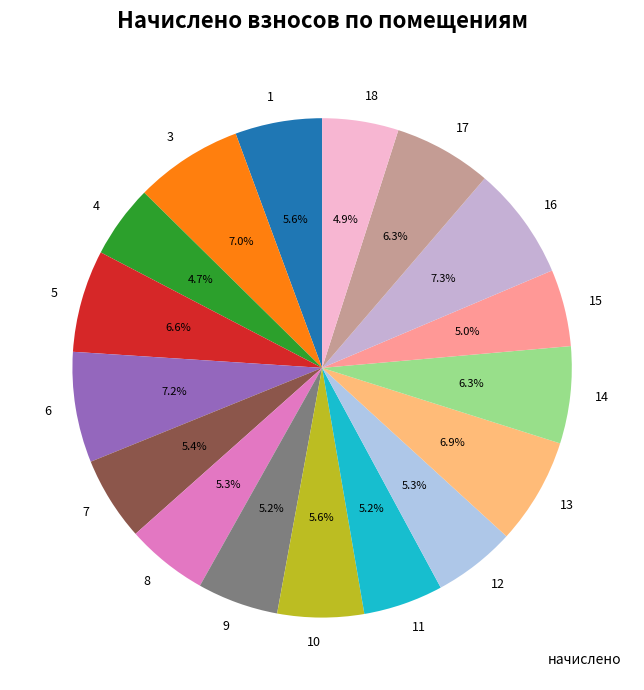

Is there any slice that represents more than half of the pie?

No